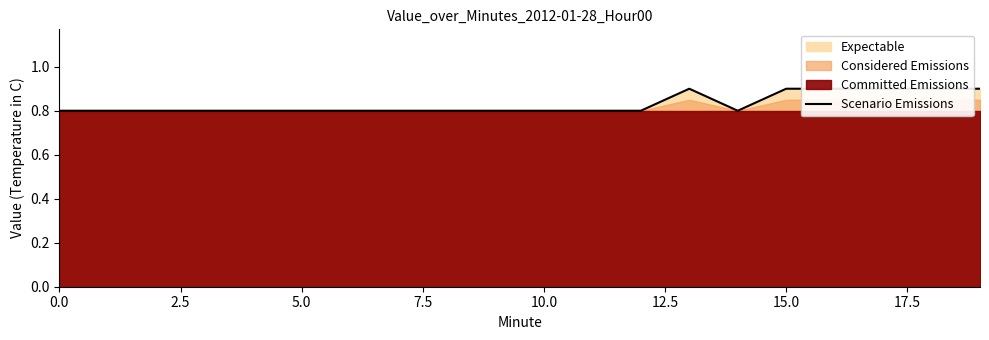

What is the average value?

0.8